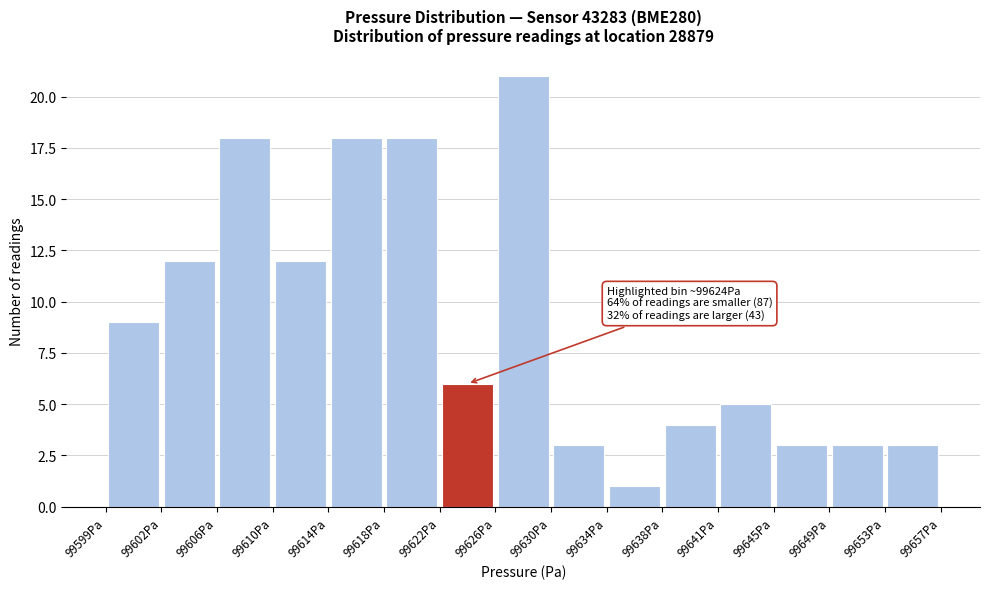

Which range on the x-axis has the tallest bar?

99626.0 to 99629.5